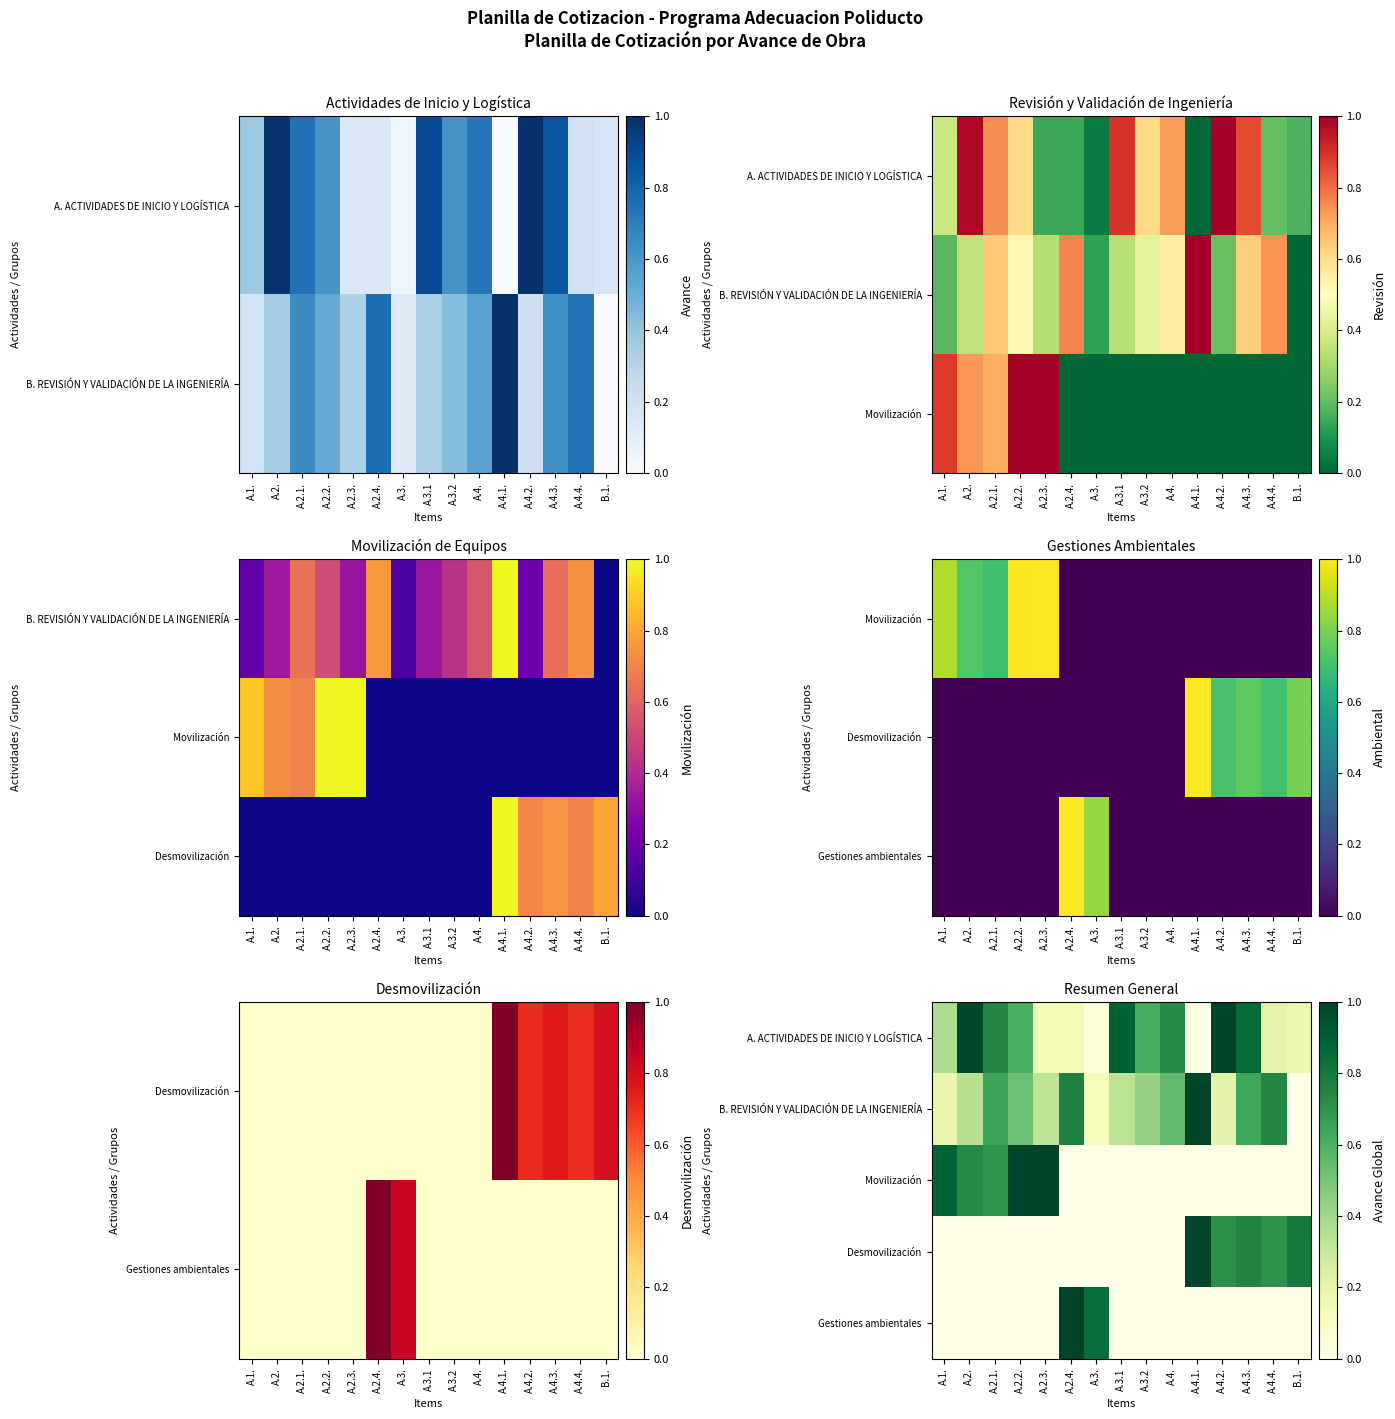

True or false: Gestiones ambientales has a value of -0.5 at A.4.4..

False